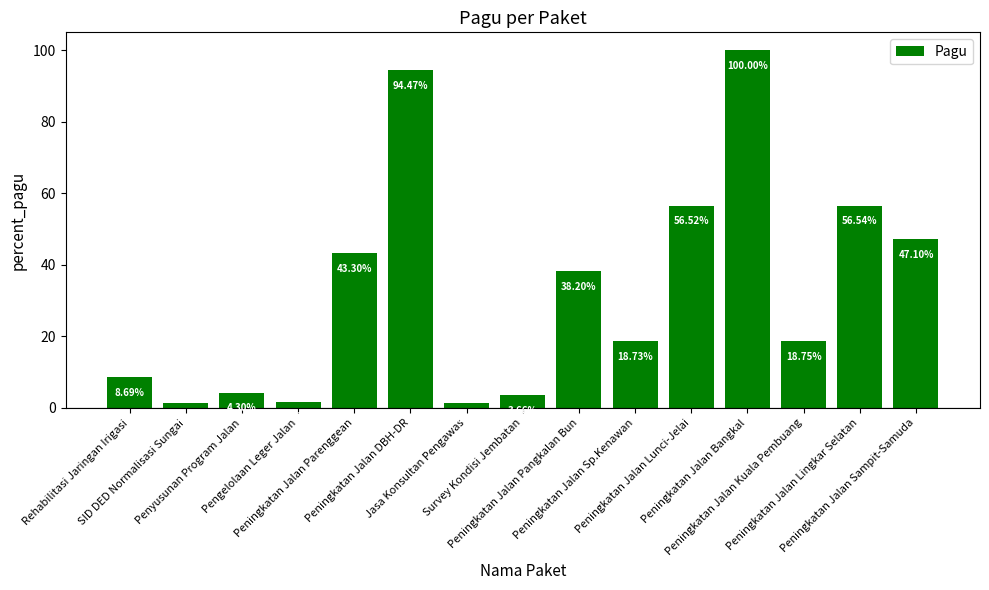

What is the difference between the maximum and second lowest values?

98.6